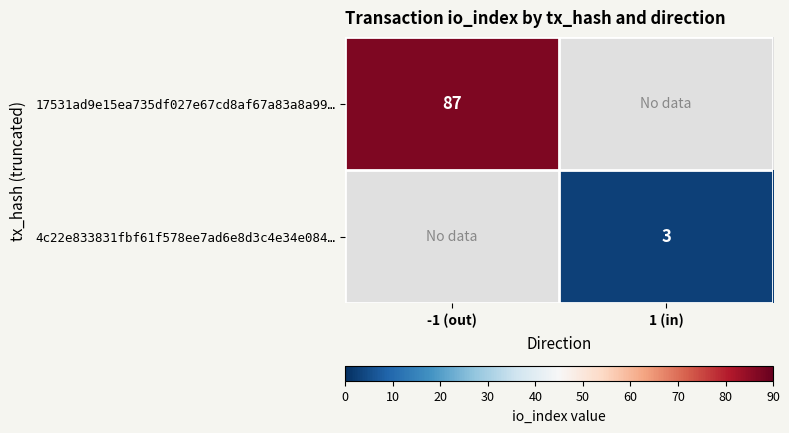

What is the greatest value displayed?

87.0